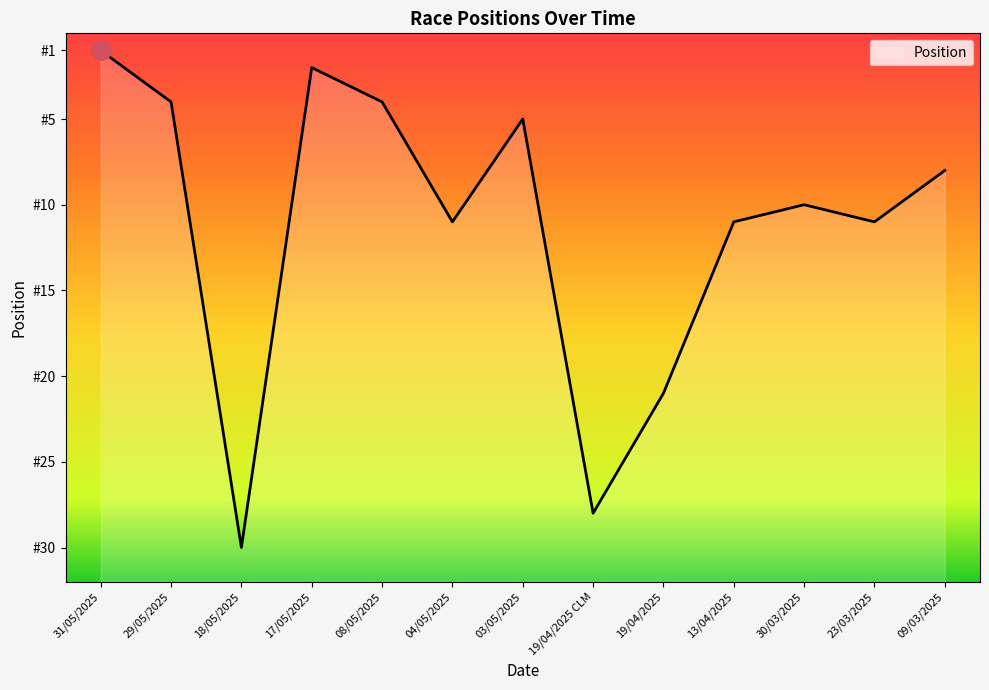

Reading left to right, extract all data points from this chart.

31	28	2	30	28	21	27	4	11	21	22	21	24